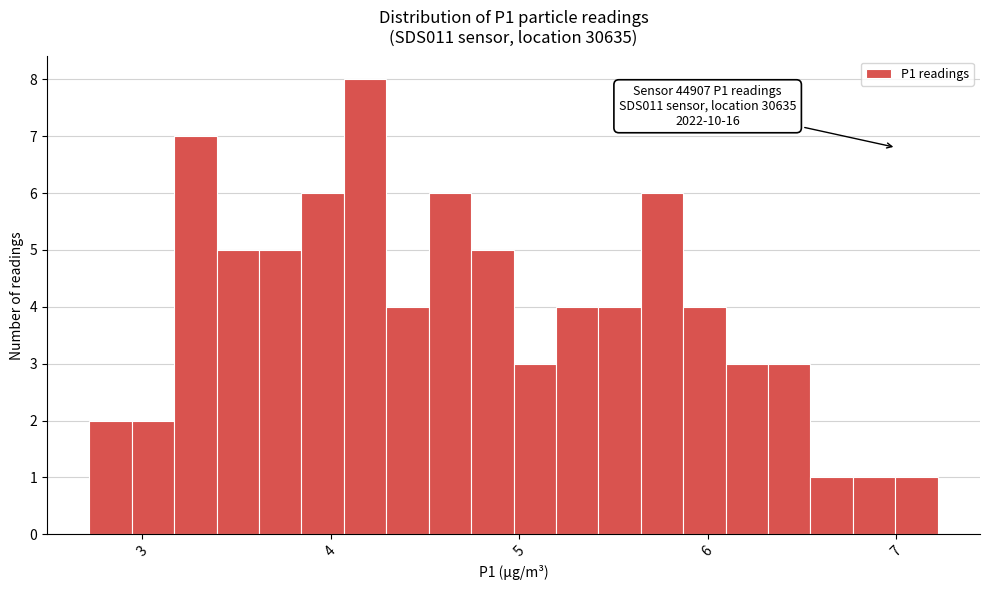

Read against the x-axis, roughly where is the centre of the tallest bar?

4.2